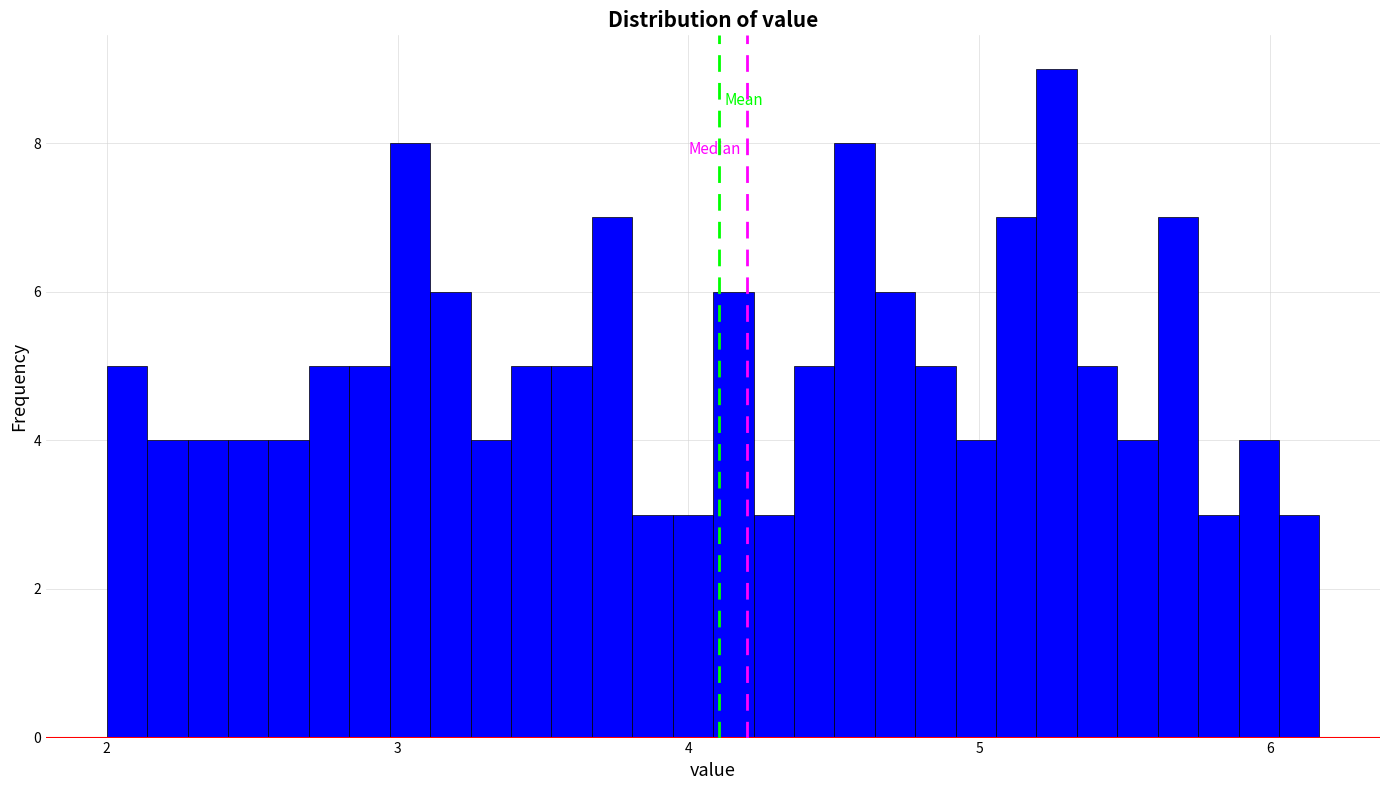

Around what value on the x-axis is the tallest bar? Give the approximate position of its centre, as read against the axis.

5.3